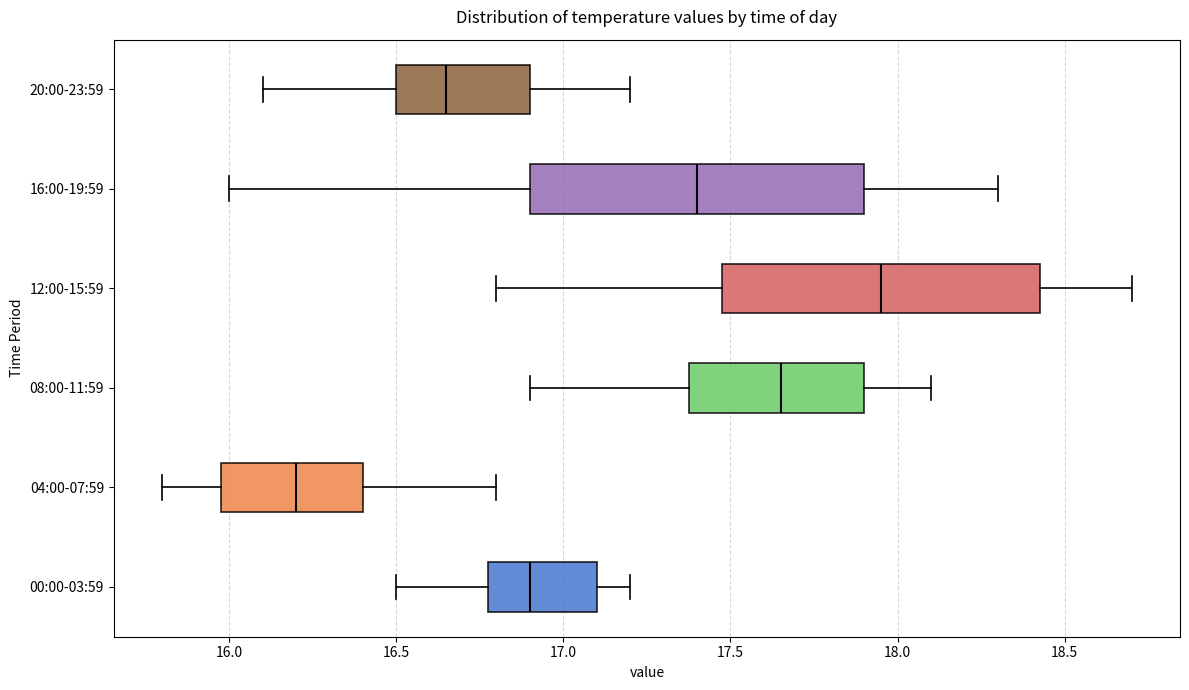

Reading bottom to top, read every box against the x-axis: the position of its median line, the range the box covers, and the ends of its whiskers. The values are not printed on the chart, so give them approximately, as read against the axis.

00:00-03:59: median 16.90, box 16.80 to 17.10, whiskers 16.50 to 17.20
04:00-07:59: median 16.20, box 16.00 to 16.40, whiskers 15.80 to 16.80
08:00-11:59: median 17.65, box 17.40 to 17.90, whiskers 16.90 to 18.10
12:00-15:59: median 17.95, box 17.50 to 18.45, whiskers 16.80 to 18.70
16:00-19:59: median 17.40, box 16.90 to 17.90, whiskers 16.00 to 18.30
20:00-23:59: median 16.65, box 16.50 to 16.90, whiskers 16.10 to 17.20